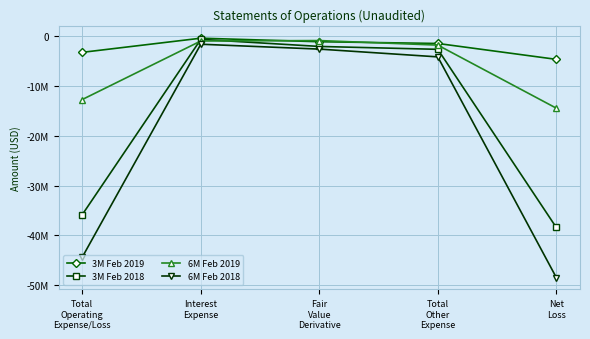

Is the value of 3M Feb 2019 at Total
Operating
Expense/Loss greater than the value of 3M Feb 2018 at Interest
Expense?

No